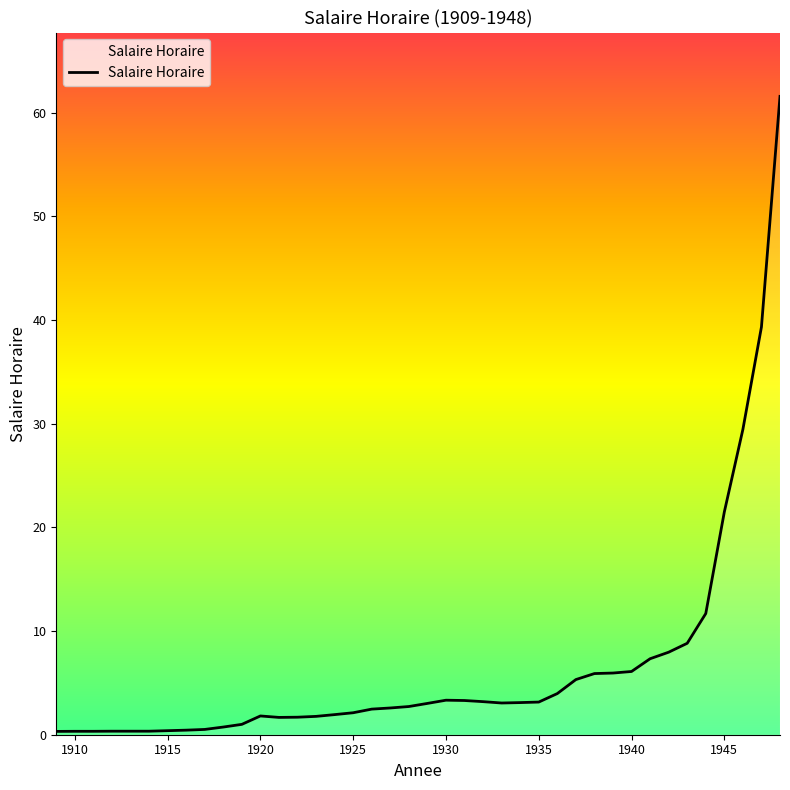

What is the maximum value shown in the chart?

61.6